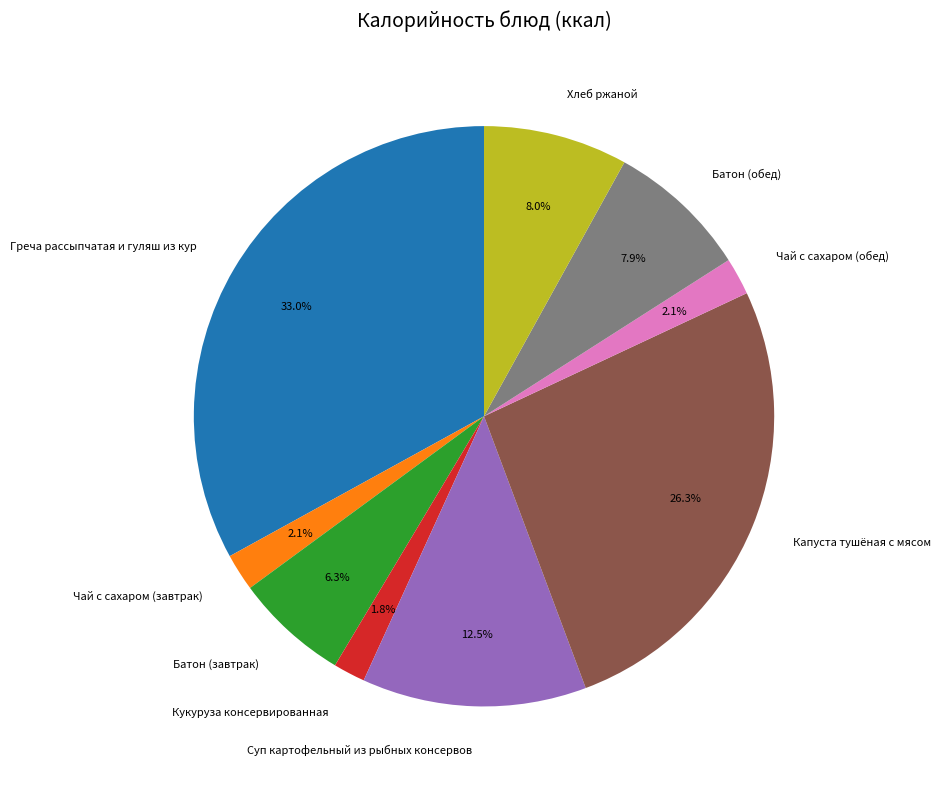

Approximately how many times larger is the value at Батон (обед) compared to Греча рассыпчатая и гуляш из кур?

0.2